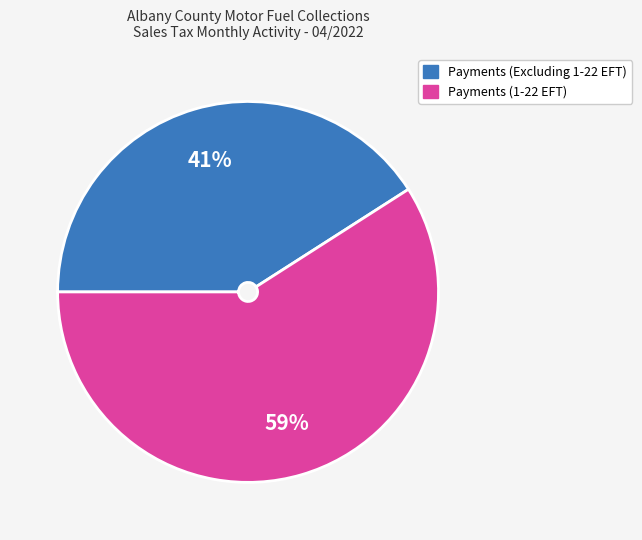

To the nearest percent, what is the average slice percentage?

50%